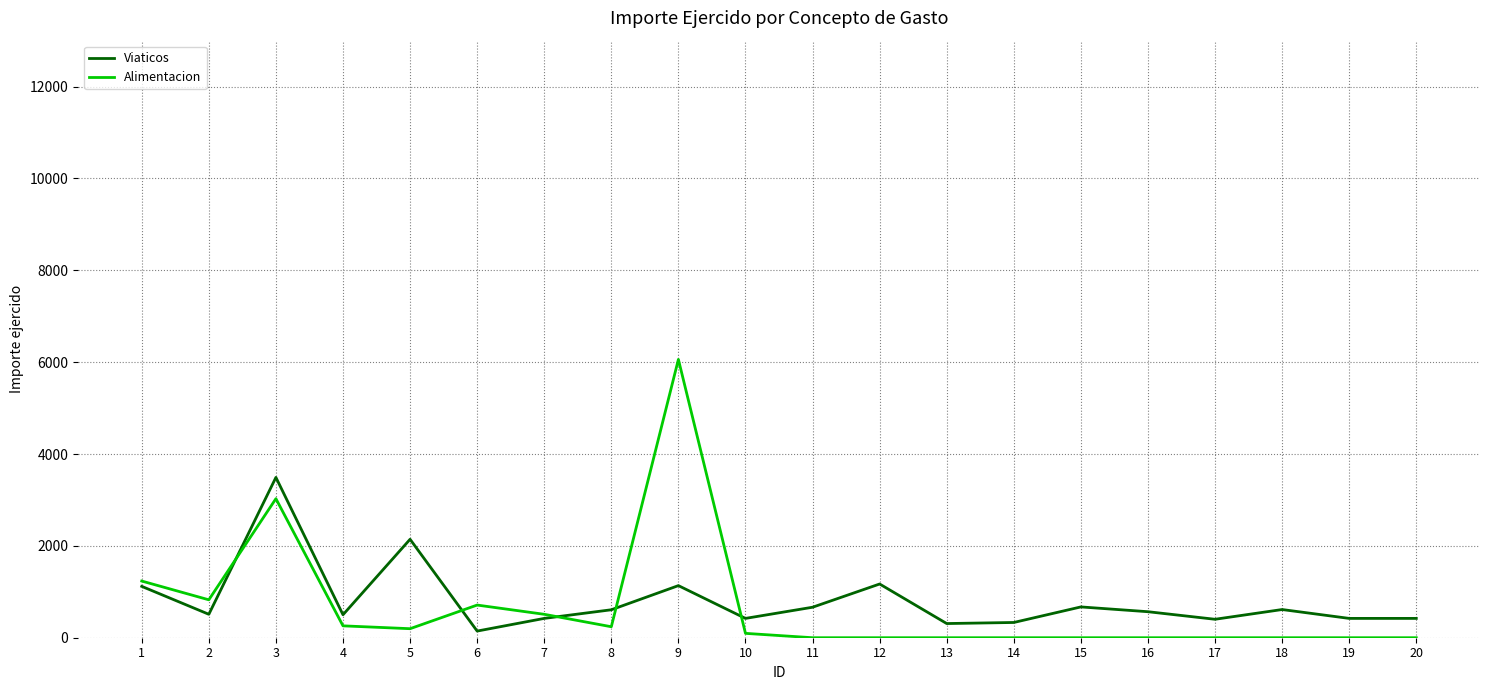

What is the sum of all Alimentacion values?

13156.8